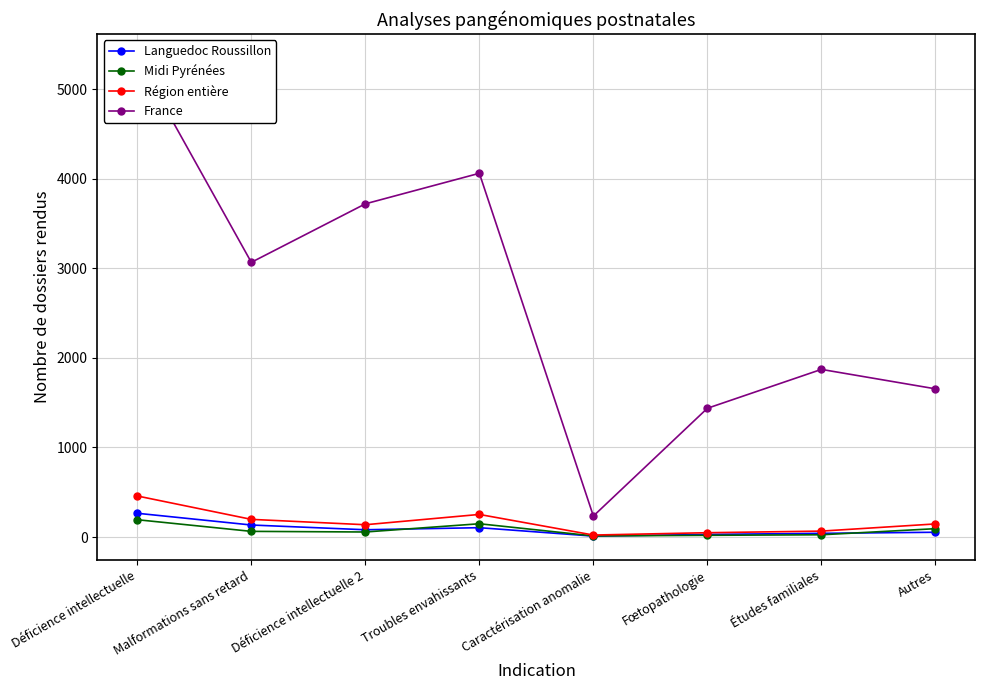

What is the difference between the maximum and second lowest values in the Région entière series?

410